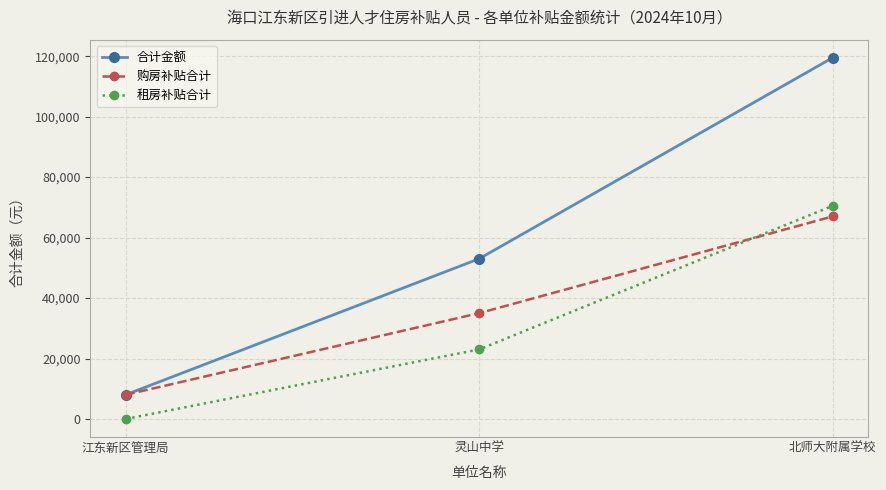

Rank the series at 北师大附属学校 from lowest to highest value.

购房补贴合计, 租房补贴合计, 合计金额